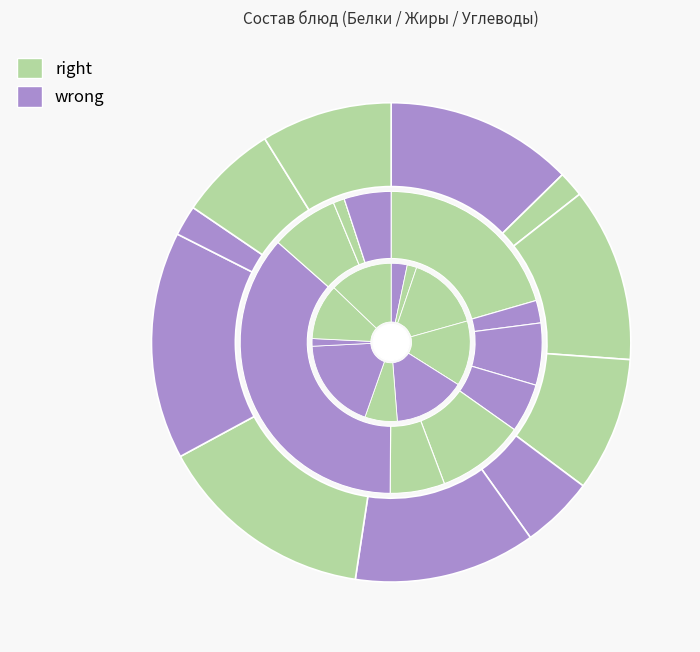

To the nearest percent, what is the average slice percentage?

9%